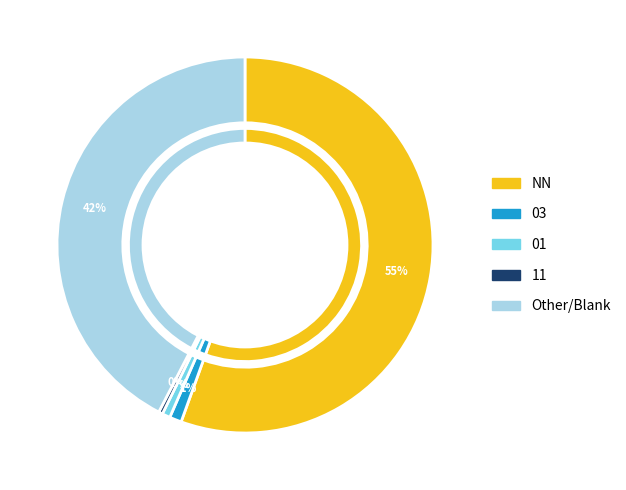

How many slices are in this pie chart?

6